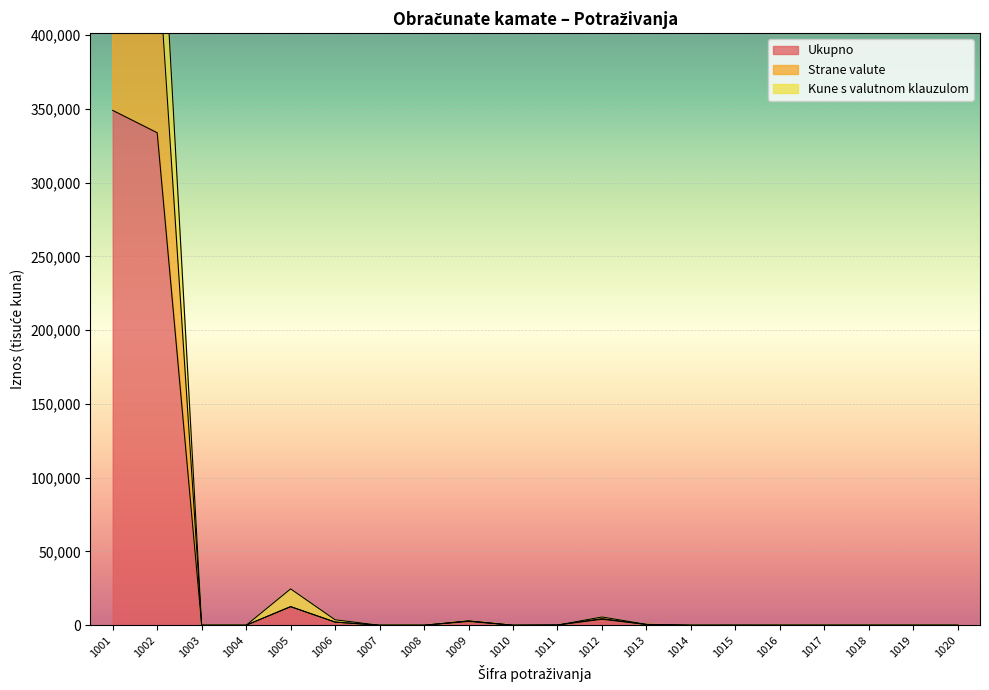

What is the average value of the Strane valute series?

20313